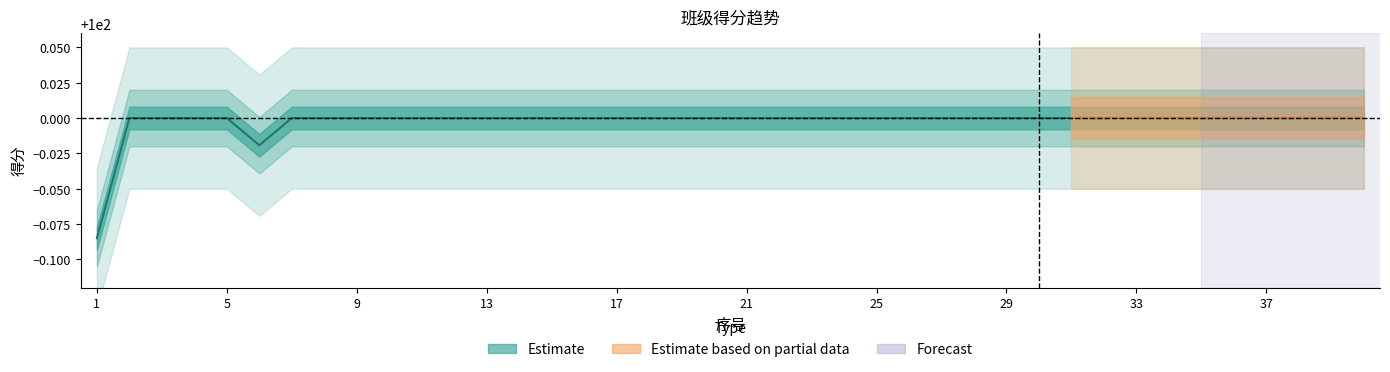

Is it true that the value at 39 is 24.8?

False